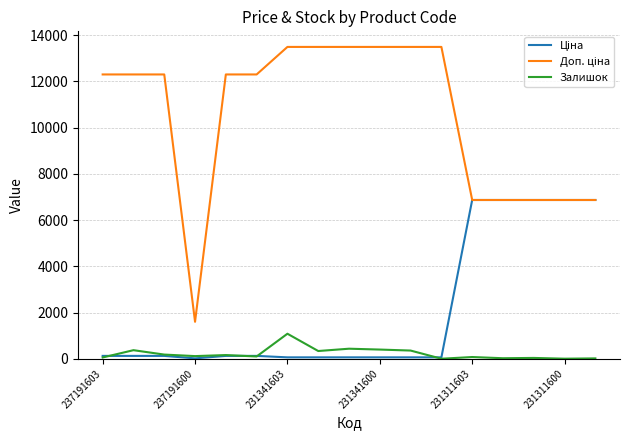

What is the highest value of the Залишок series?

1082.0